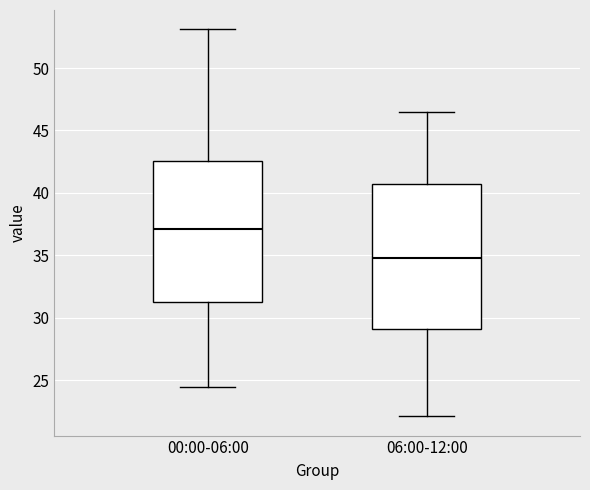

Reading left to right, read every box against the y-axis: the position of its median line, the range the box covers, and the ends of its whiskers. The values are not printed on the chart, so give them approximately, as read against the axis.

00:00-06:00: median 37.0, box 31.0 to 42.5, whiskers 24.5 to 53.0
06:00-12:00: median 35.0, box 29.0 to 40.5, whiskers 22.0 to 46.5